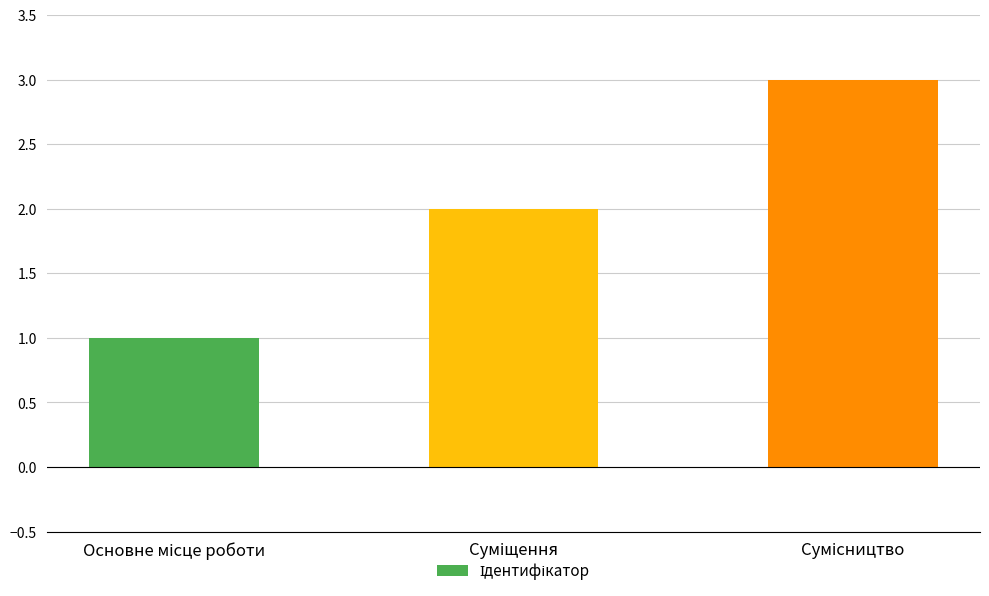

How many bars are there in total?

3